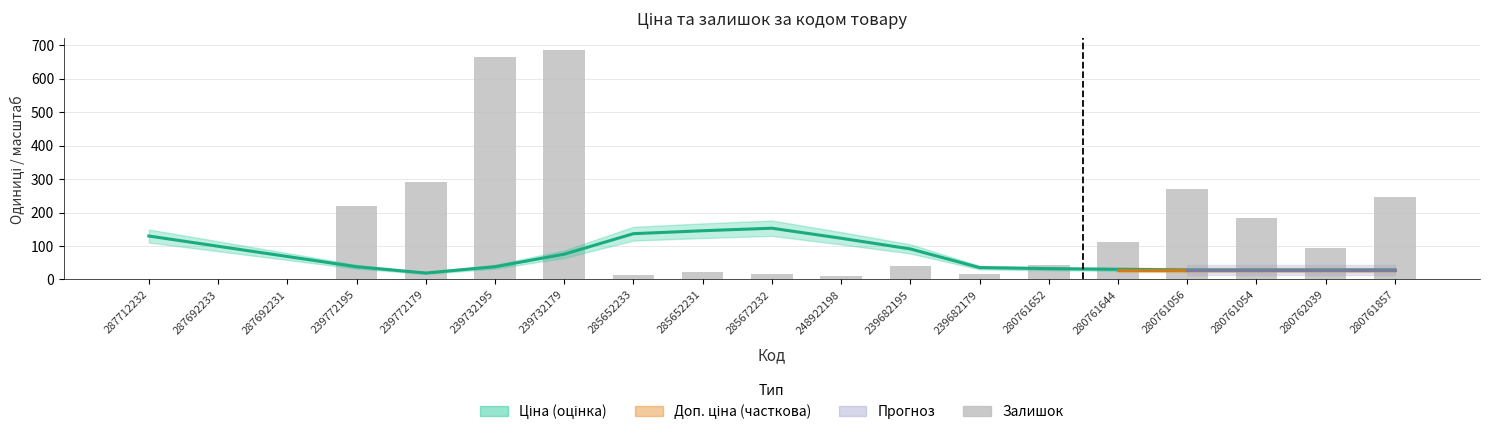

What position from the right is 239682179?

7